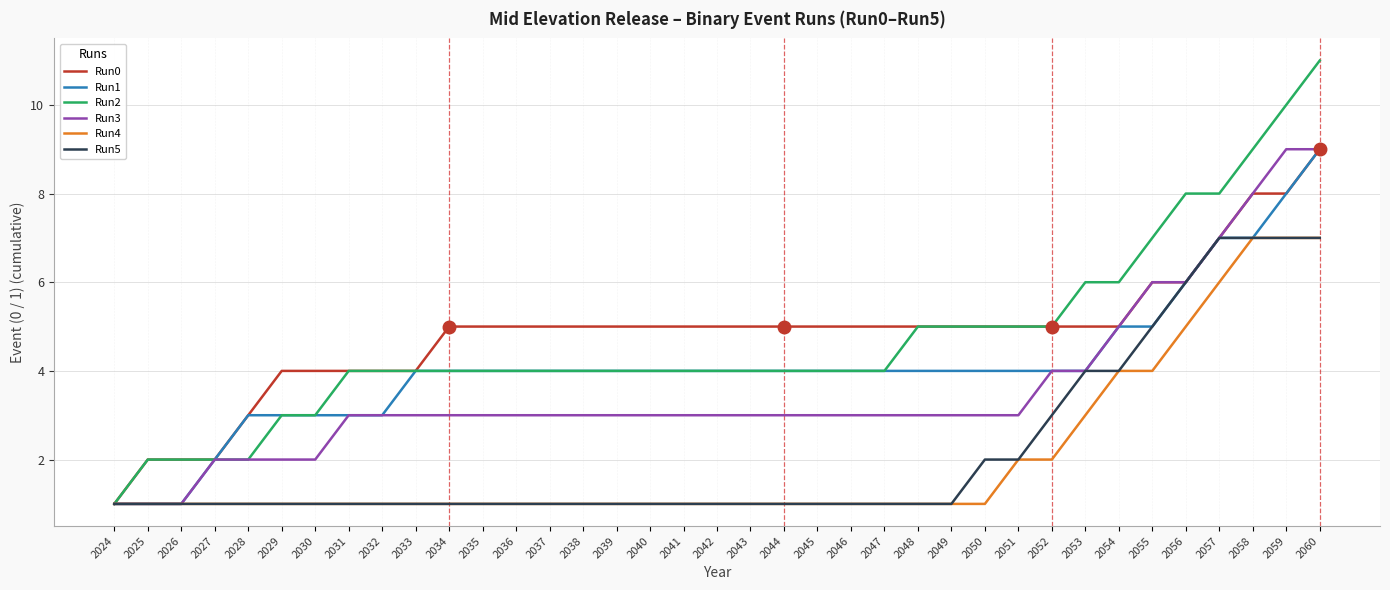

How many lines are shown in the chart?

6